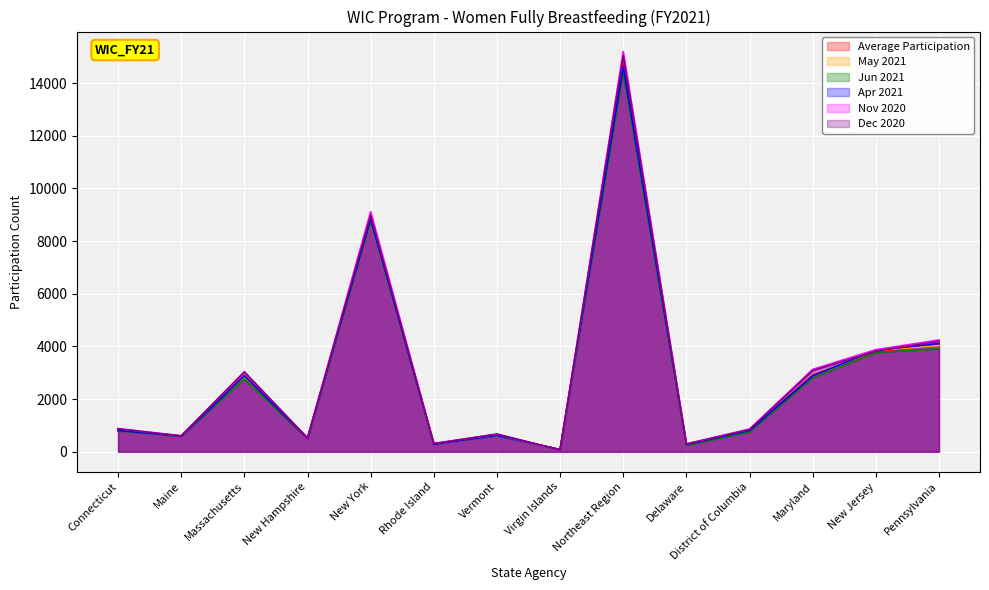

Where is the first local maximum for Average Participation?

Massachusetts